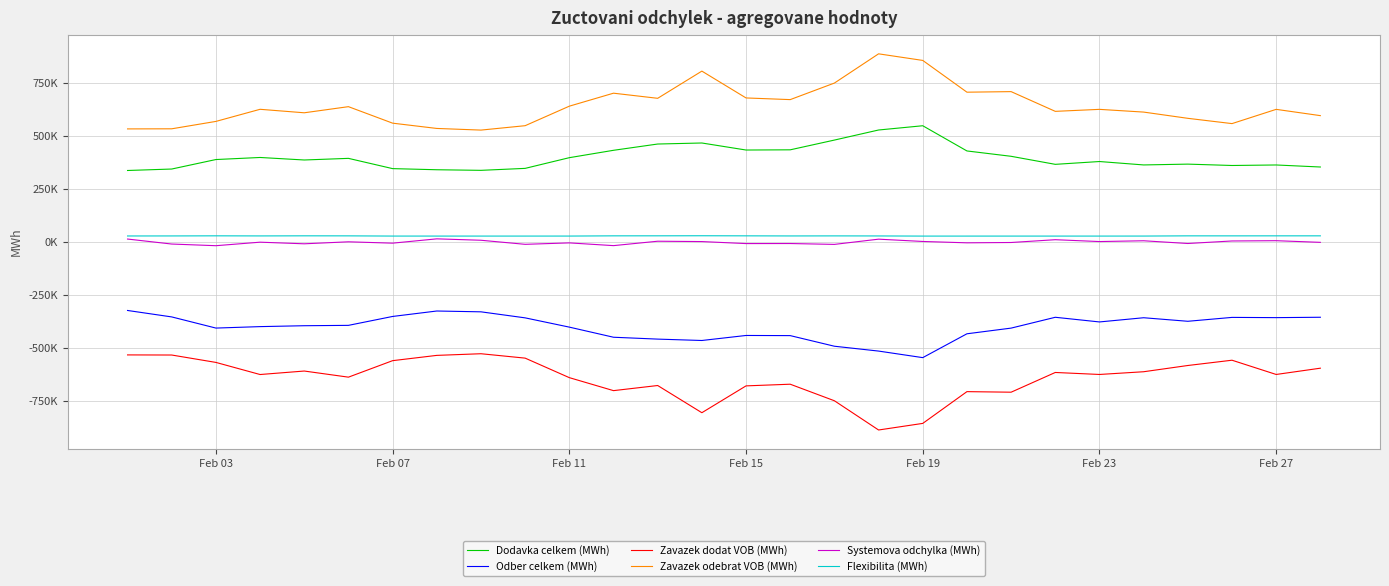

True or false: Odber celkem (MWh) and Systemova odchylka (MWh) intersect in this chart.

False